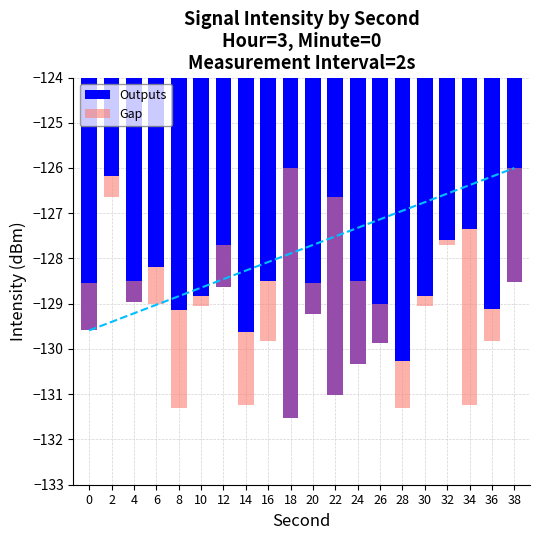

At which category is the sum across all series the highest?

18